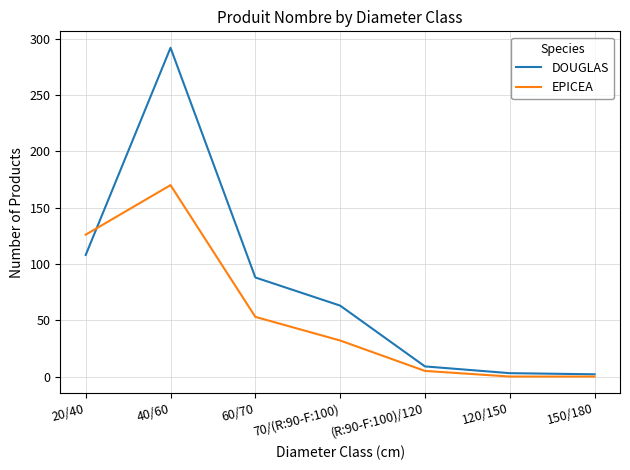

Which series has the largest range (max minus min)?

DOUGLAS